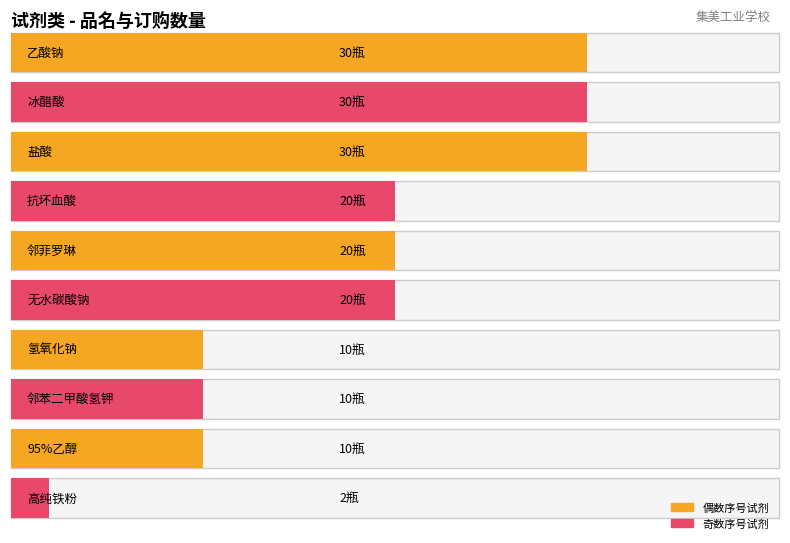

Reading left to right, transcribe all the data shown in this chart.

乙酸钠=30	高纯铁粉=2	冰醋酸=30	抗坏血酸=20	邻菲罗琳=20	无水碳酸钠=20	氢氧化钠=10	邻苯二甲酸氢钾=10	95%乙醇=10	盐酸=30